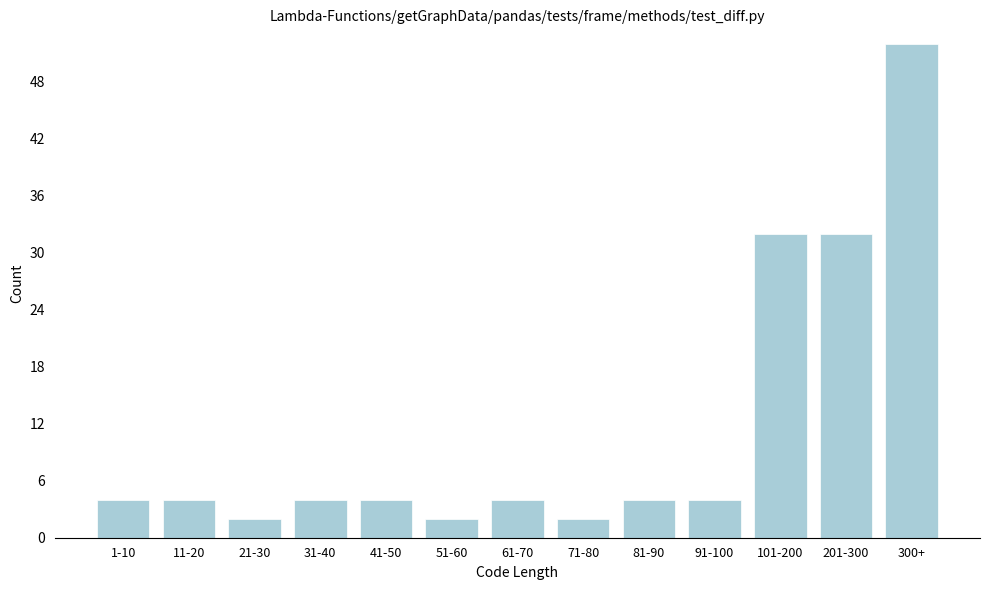

Reading left to right, list all the values displayed in this chart.

4	4	2	4	4	2	4	2	4	4	32	32	52